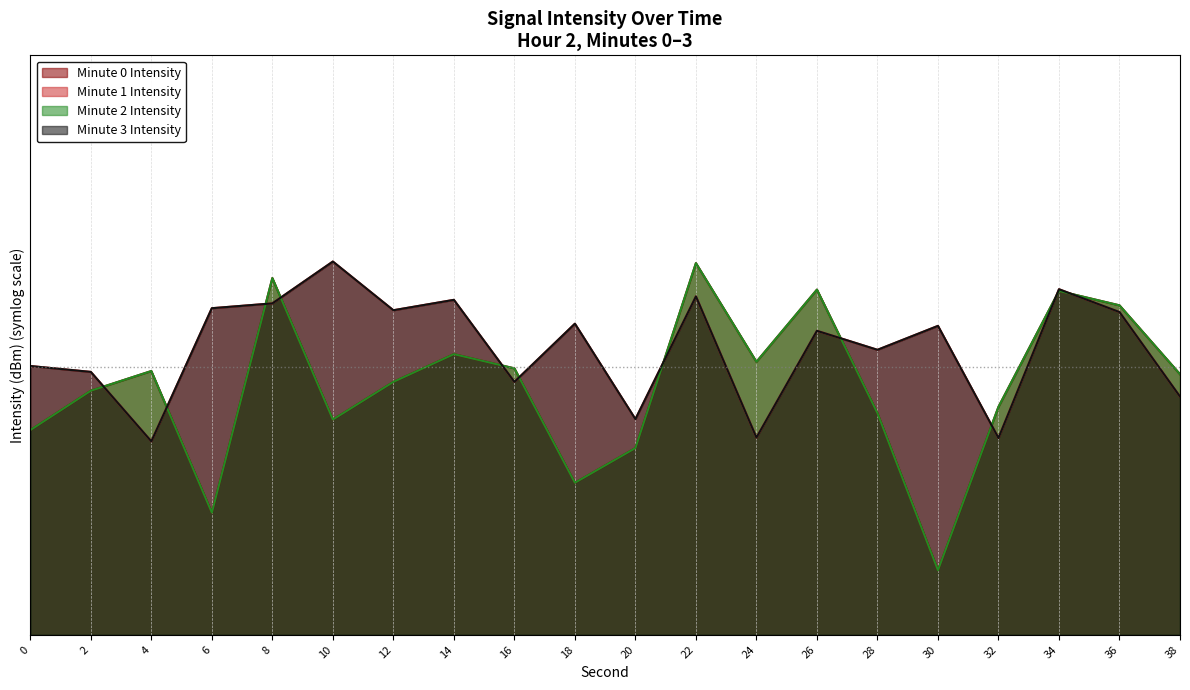

How many data points in Minute 3 Intensity line are above -127?

9